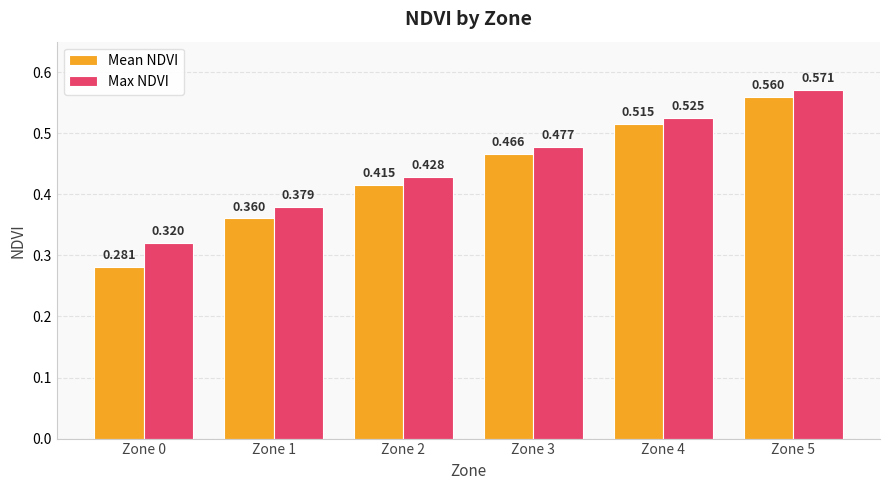

Which series has the largest total across all categories?

Max NDVI